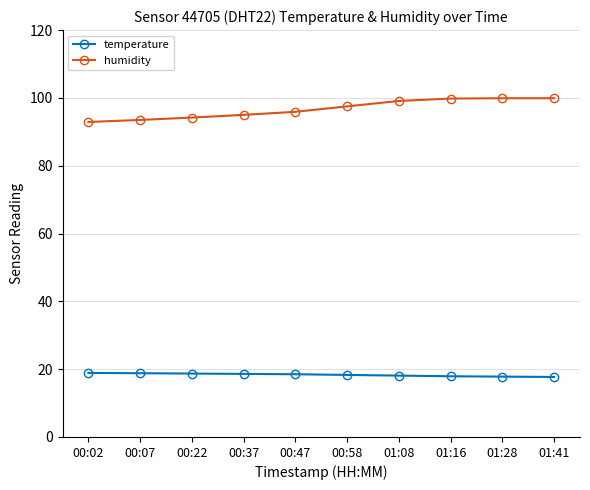

True or false: humidity and temperature cross at least once.

False